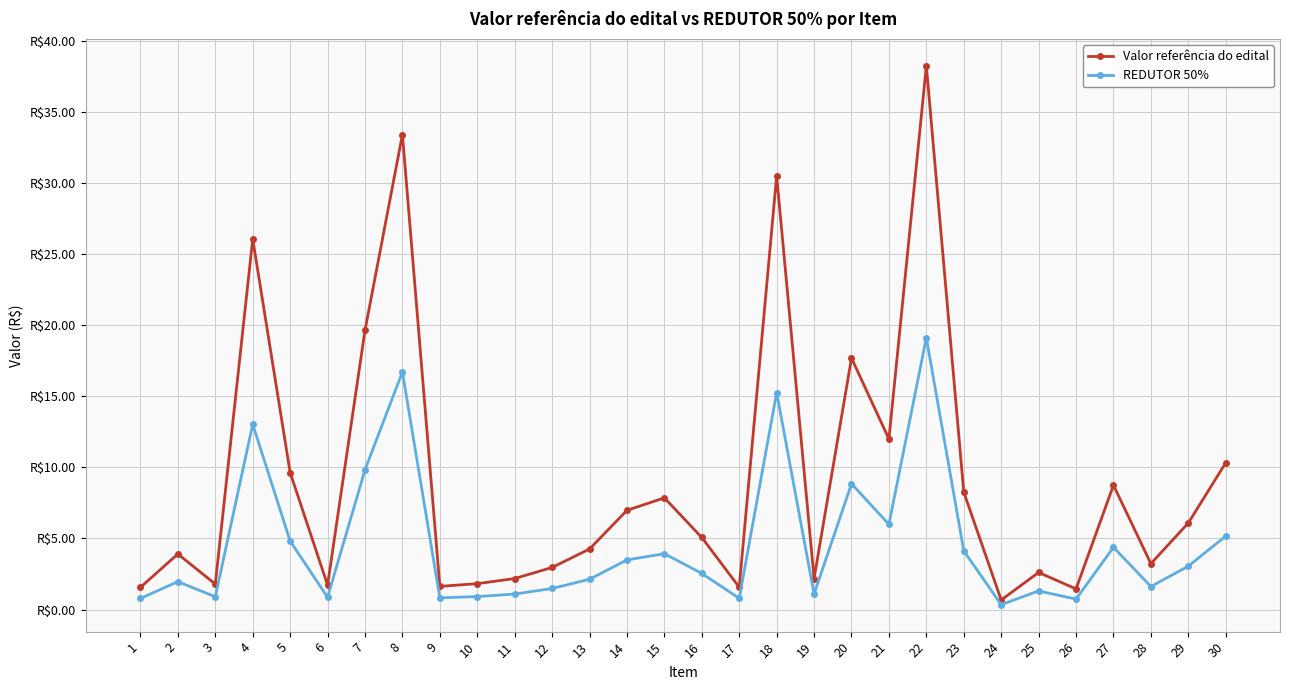

List the series in order of their peak value, highest first.

Valor referência do edital, REDUTOR 50%